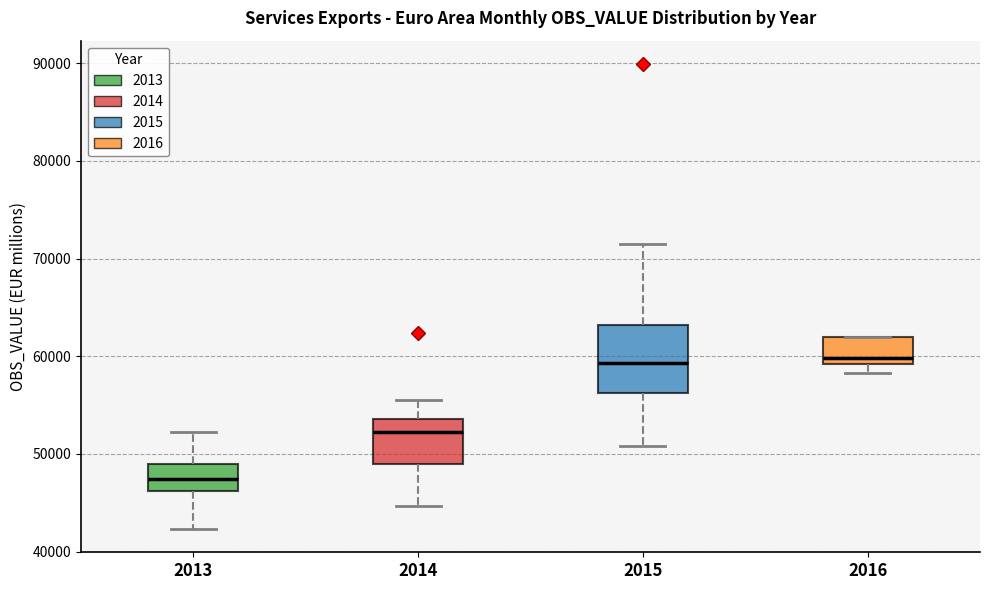

Reading left to right, read every box against the y-axis: the position of its median line, the range the box covers, and the ends of its whiskers. The values are not printed on the chart, so give them approximately, as read against the axis.

2013: median 47000, box 46000 to 49000, whiskers 42000 to 52000
2014: median 52000, box 49000 to 54000, whiskers 45000 to 55000
2015: median 59000, box 56000 to 63000, whiskers 51000 to 71000
2016: median 60000, box 59000 to 62000, whiskers 58000 to 62000